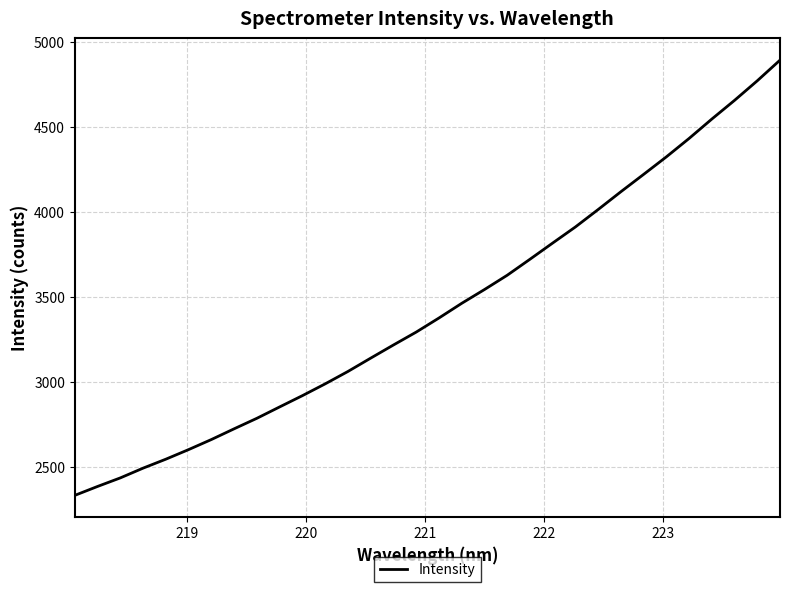

What is the sum of all values?

109912.4